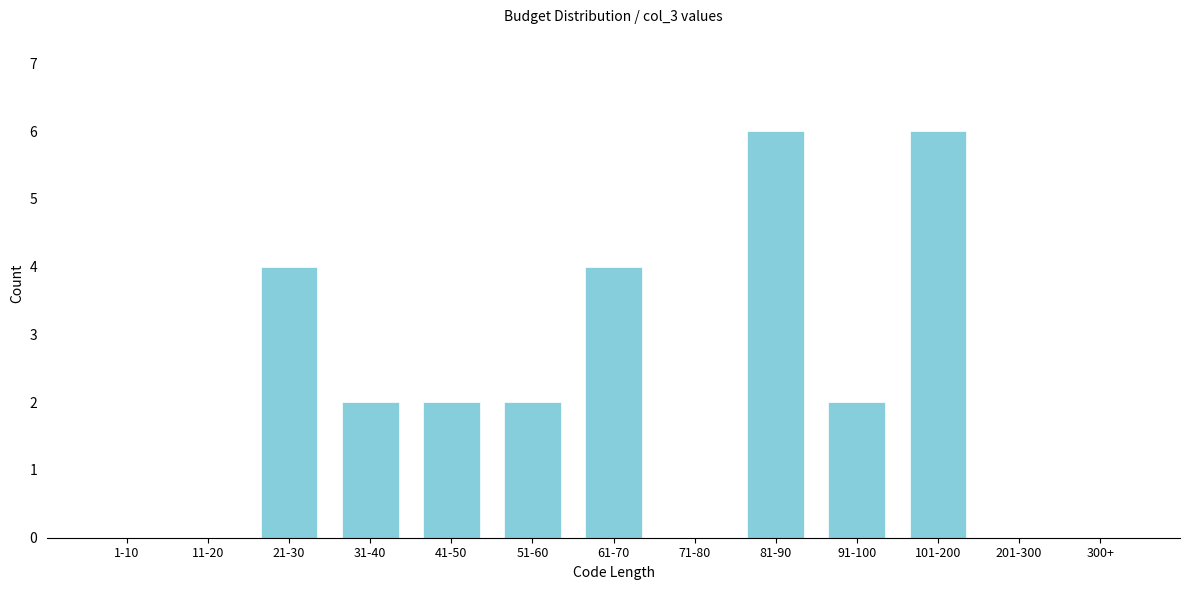

Reading left to right, transcribe all the data shown in this chart.

1-10=0	11-20=0	21-30=4	31-40=2	41-50=2	51-60=2	61-70=4	71-80=0	81-90=6	91-100=2	101-200=6	201-300=0	300+=0